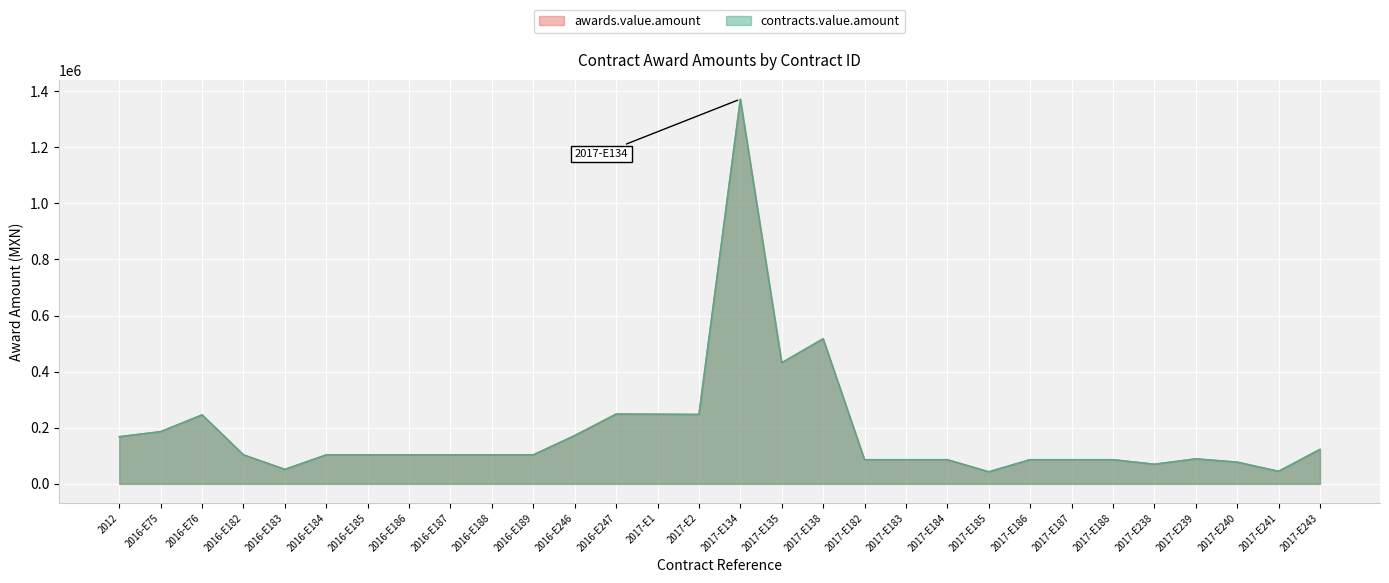

Is the value of awards.value.amount at 2016-E75 greater than the value of contracts.value.amount at 2017-E184?

Yes